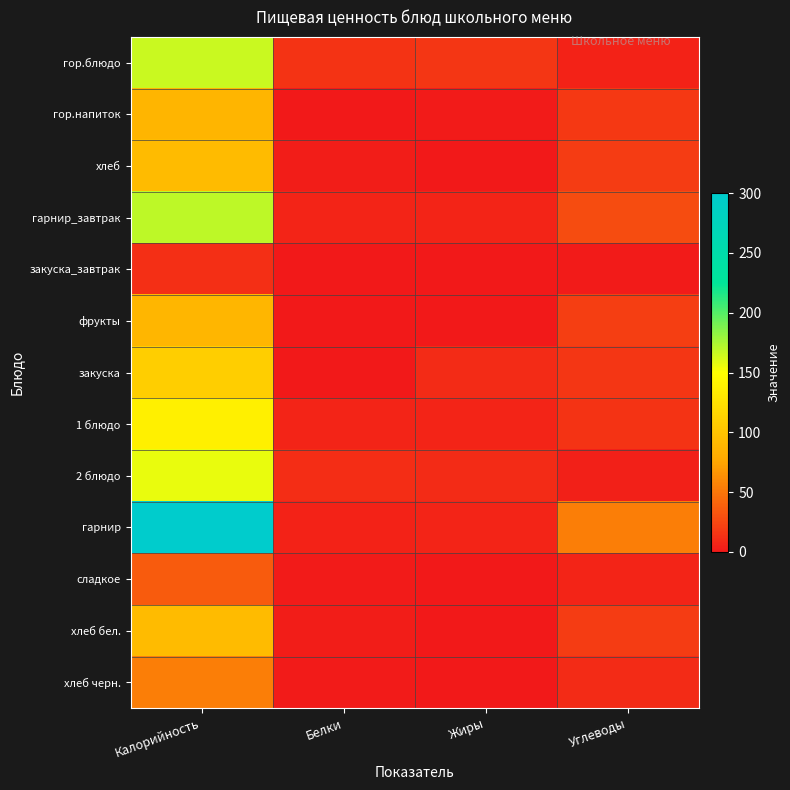

What is the total value across all series at Углеводы?

216